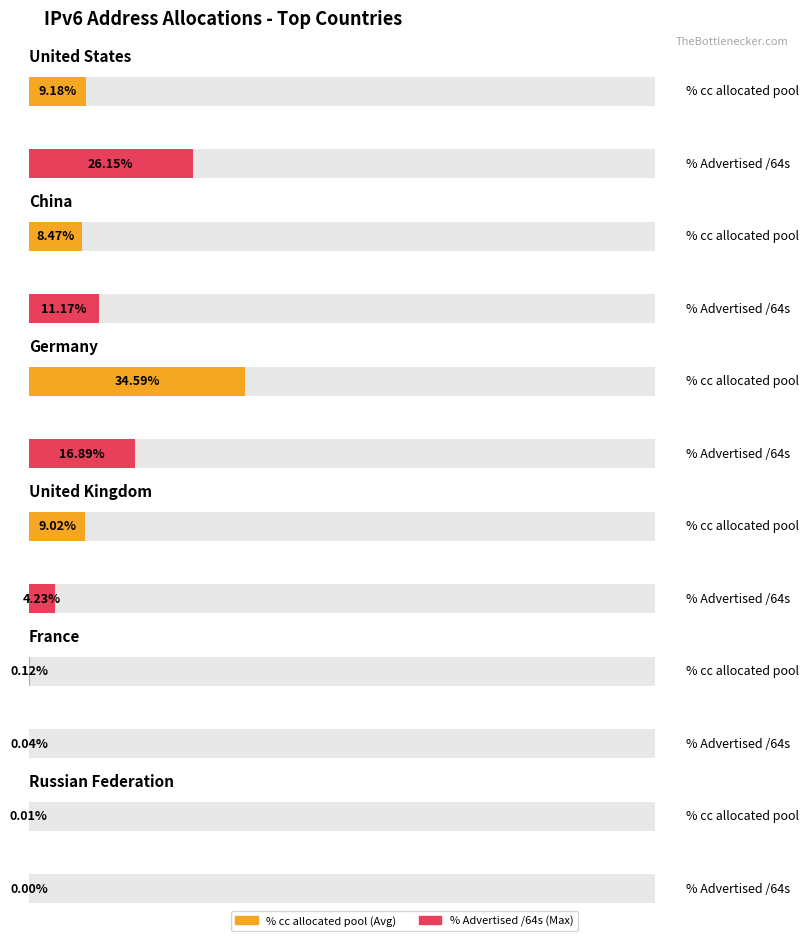

Is it true that Advertised /64s equals 15284942702523 at United States?

False